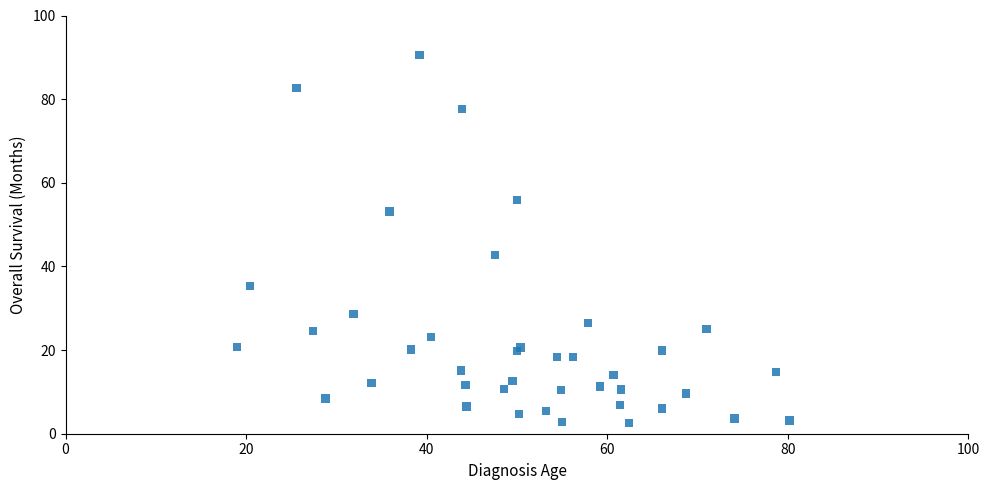

What Y value in the scatter plot is closest to 46?

42.7